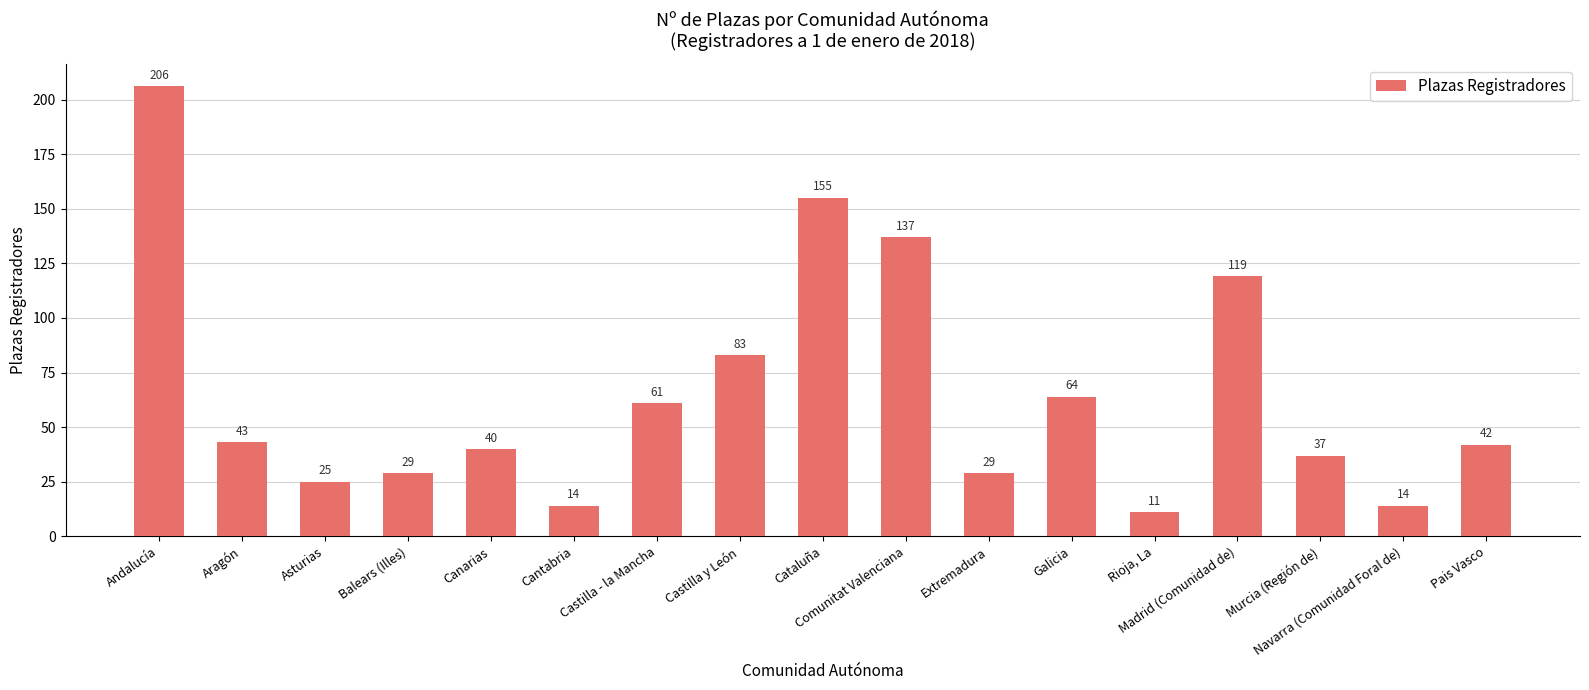

What position from the right is Galicia?

6